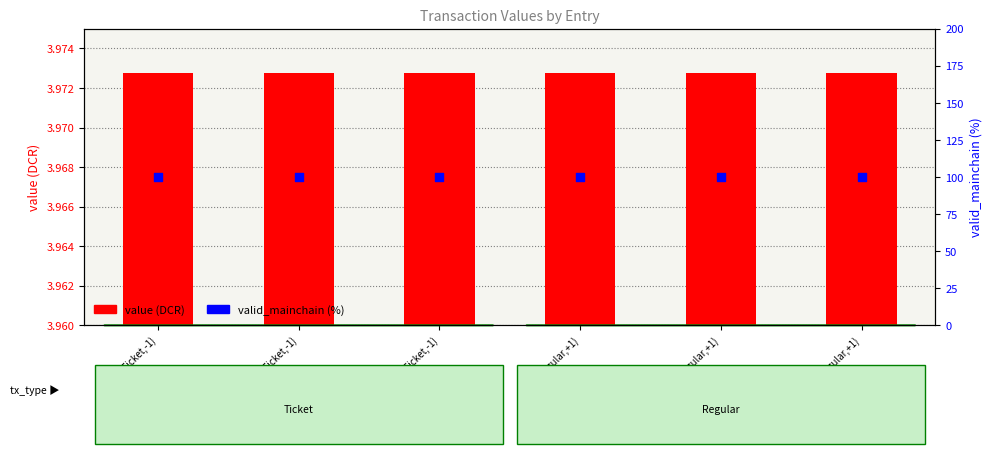

What is the total value across all series at tx1 (Ticket,-1)?

104.0